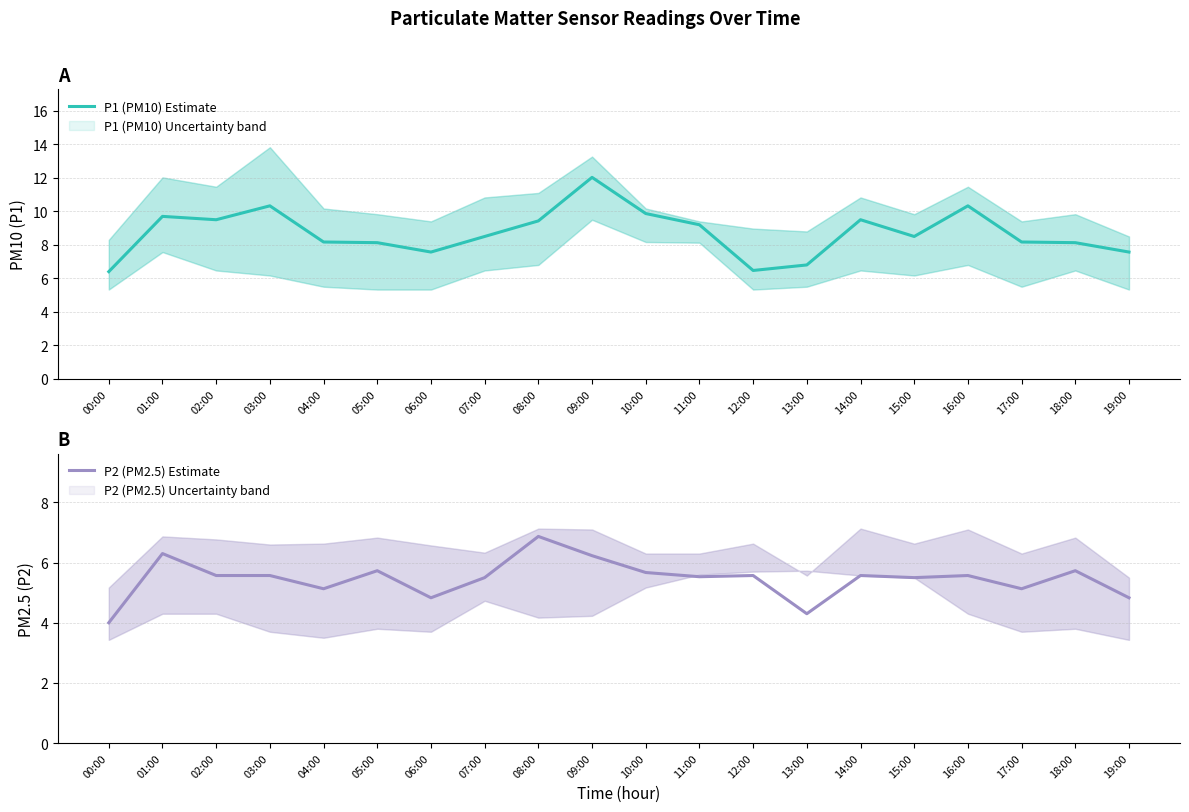

True or false: P2 (PM2.5) Estimate has a value of 1.8 at 07:00.

False